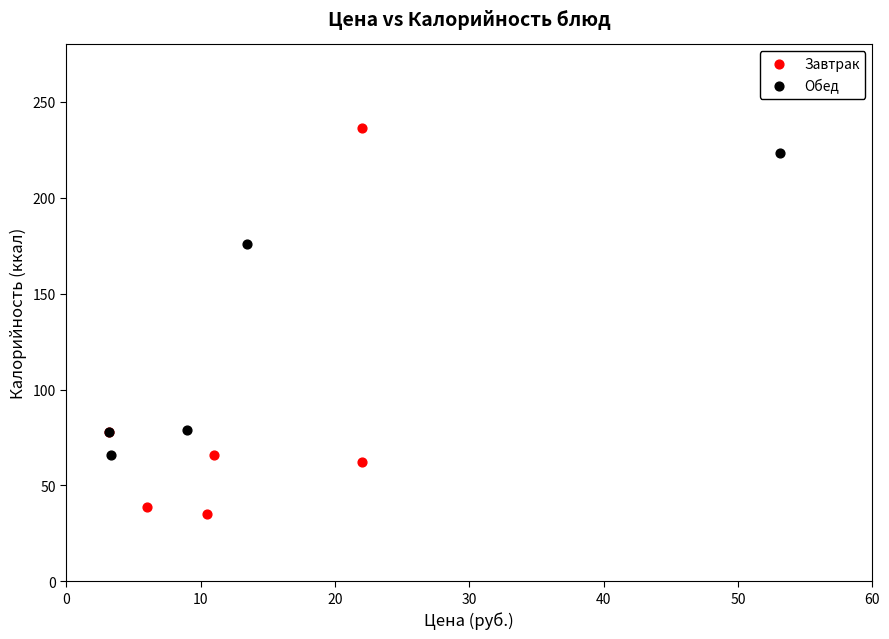

Which series reaches the minimum Y coordinate?

Завтрак